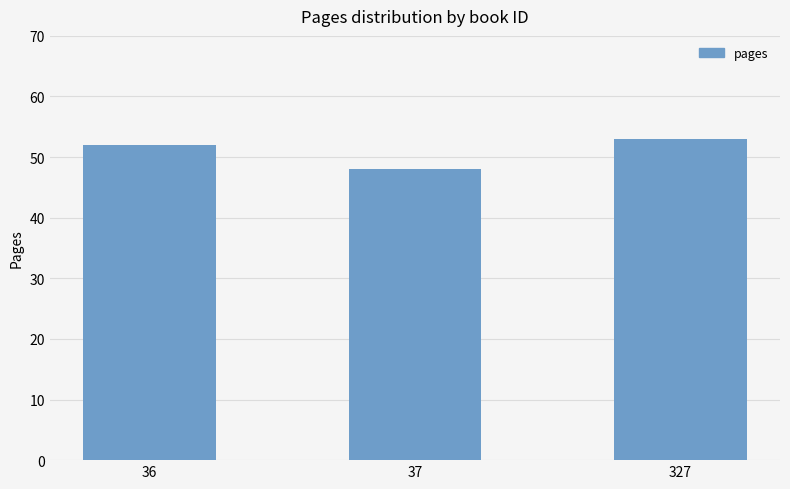

What is the sum of all values?

153